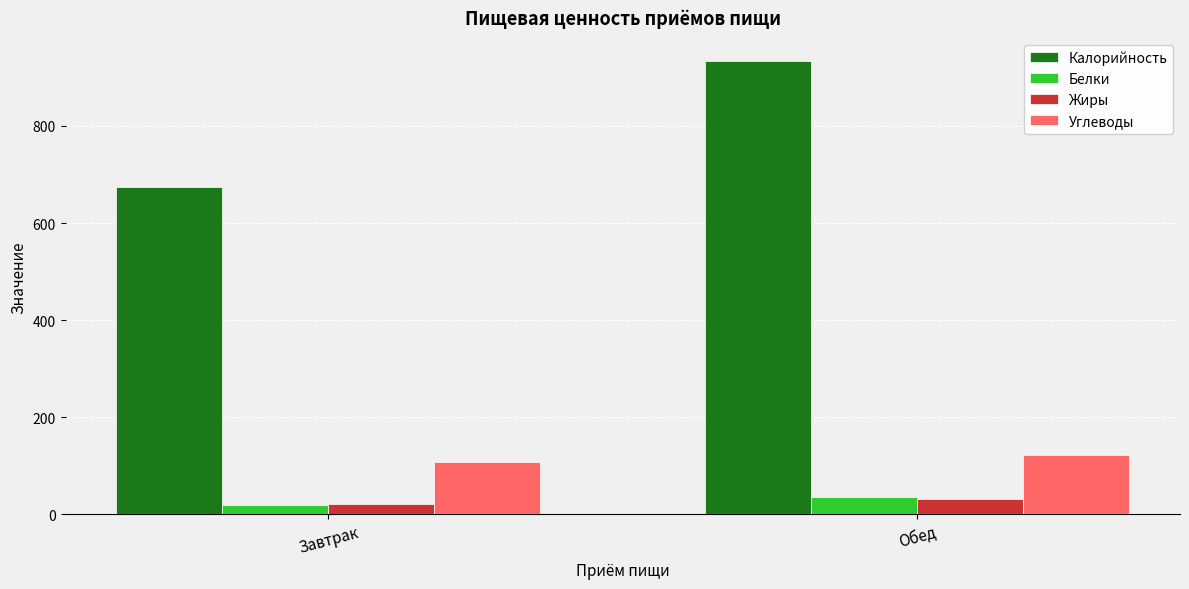

What is the minimum value for Жиры?

21